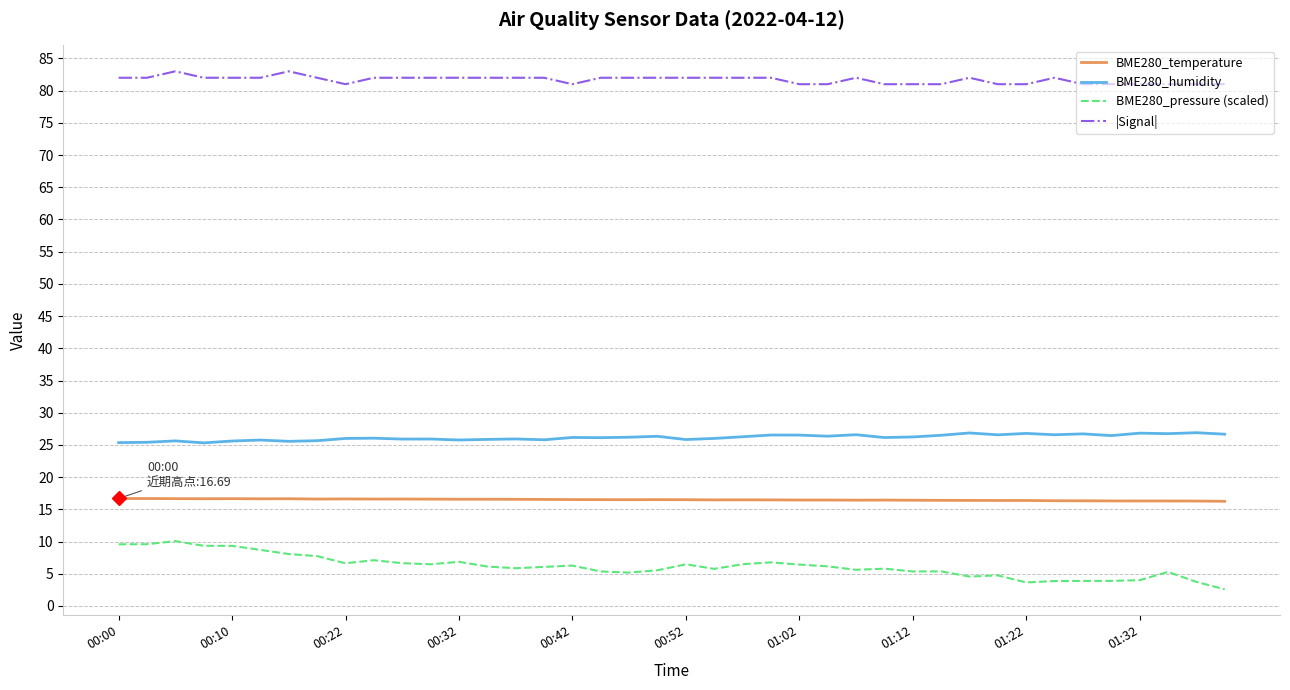

Which series has the widest spread of values?

BME280_pressure (scaled)